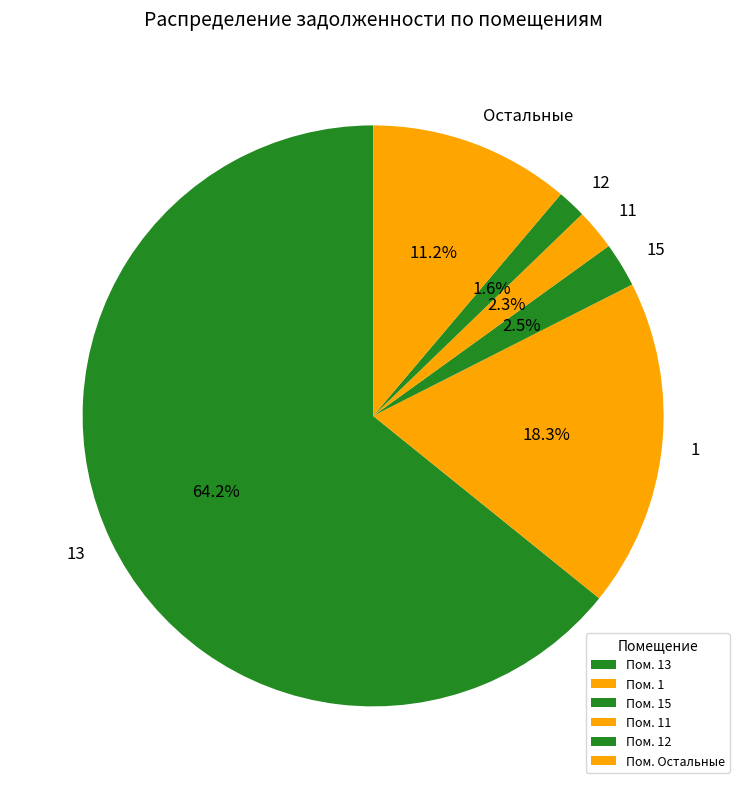

Is there any slice that represents more than half of the pie?

Yes